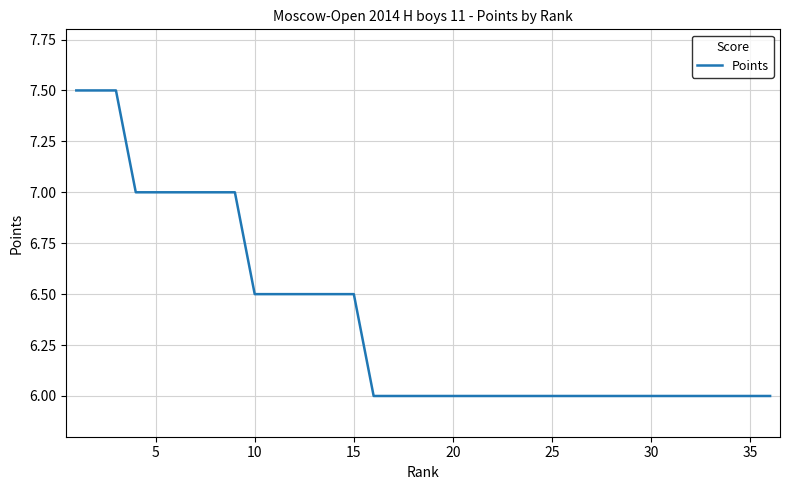

How many lines are shown in the chart?

1